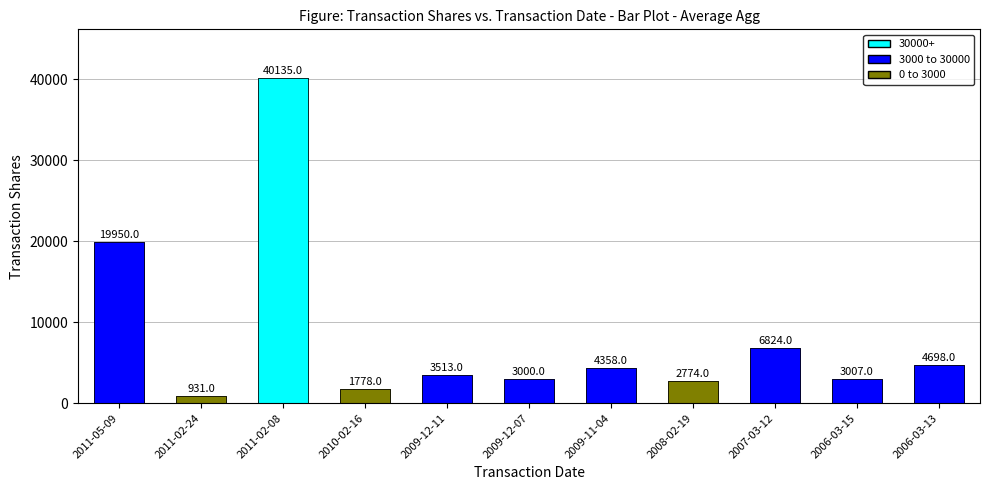

Rank the categories by value from lowest to highest.

2011-02-24, 2010-02-16, 2008-02-19, 2009-12-07, 2006-03-15, 2009-12-11, 2009-11-04, 2006-03-13, 2007-03-12, 2011-05-09, 2011-02-08